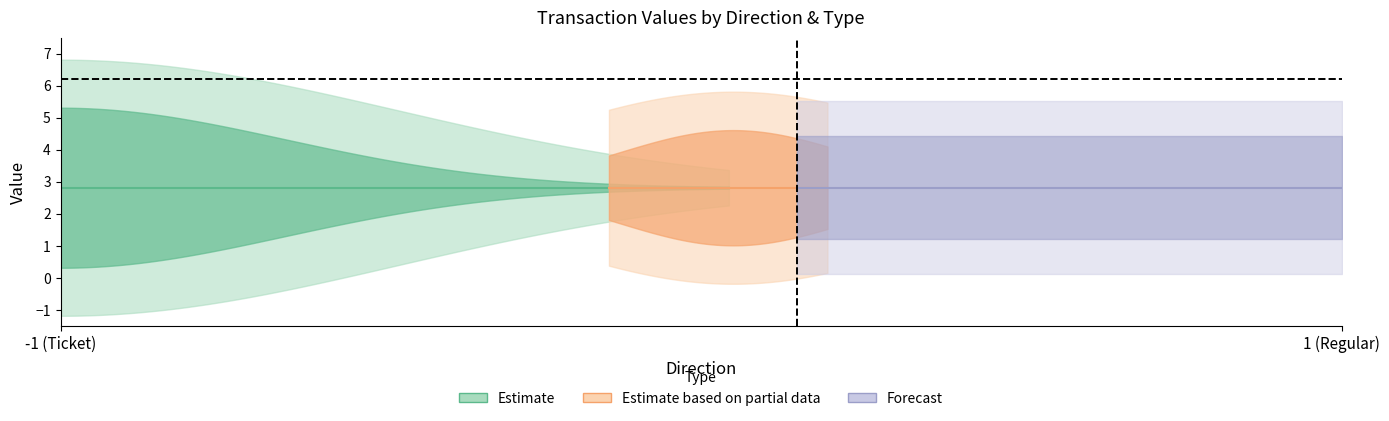

Is it true that value equals 0.0 at 1?

False